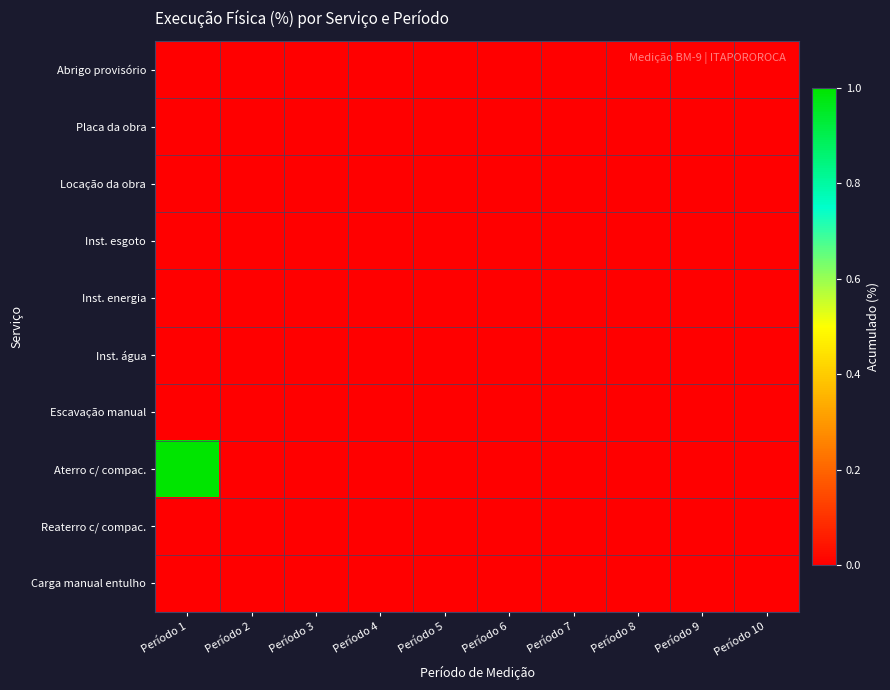

Reading left to right, list all the values displayed in this chart.

Abrigo provisório: Período 1=0.0	Período 2=0.0	Período 3=0.0	Período 4=0.0	Período 5=0.0	Período 6=0.0	Período 7=0.0	Período 8=0.0	Período 9=0.0	Período 10=0.0
Placa da obra: Período 1=0.0	Período 2=0.0	Período 3=0.0	Período 4=0.0	Período 5=0.0	Período 6=0.0	Período 7=0.0	Período 8=0.0	Período 9=0.0	Período 10=0.0
Locação da obra: Período 1=0.0	Período 2=0.0	Período 3=0.0	Período 4=0.0	Período 5=0.0	Período 6=0.0	Período 7=0.0	Período 8=0.0	Período 9=0.0	Período 10=0.0
Inst. esgoto: Período 1=0.0	Período 2=0.0	Período 3=0.0	Período 4=0.0	Período 5=0.0	Período 6=0.0	Período 7=0.0	Período 8=0.0	Período 9=0.0	Período 10=0.0
Inst. energia: Período 1=0.0	Período 2=0.0	Período 3=0.0	Período 4=0.0	Período 5=0.0	Período 6=0.0	Período 7=0.0	Período 8=0.0	Período 9=0.0	Período 10=0.0
Inst. água: Período 1=0.0	Período 2=0.0	Período 3=0.0	Período 4=0.0	Período 5=0.0	Período 6=0.0	Período 7=0.0	Período 8=0.0	Período 9=0.0	Período 10=0.0
Escavação manual: Período 1=0.0	Período 2=0.0	Período 3=0.0	Período 4=0.0	Período 5=0.0	Período 6=0.0	Período 7=0.0	Período 8=0.0	Período 9=0.0	Período 10=0.0
Aterro c/ compac.: Período 1=1.0	Período 2=0.0	Período 3=0.0	Período 4=0.0	Período 5=0.0	Período 6=0.0	Período 7=0.0	Período 8=0.0	Período 9=0.0	Período 10=0.0
Reaterro c/ compac.: Período 1=0.0	Período 2=0.0	Período 3=0.0	Período 4=0.0	Período 5=0.0	Período 6=0.0	Período 7=0.0	Período 8=0.0	Período 9=0.0	Período 10=0.0
Carga manual entulho: Período 1=0.0	Período 2=0.0	Período 3=0.0	Período 4=0.0	Período 5=0.0	Período 6=0.0	Período 7=0.0	Período 8=0.0	Período 9=0.0	Período 10=0.0